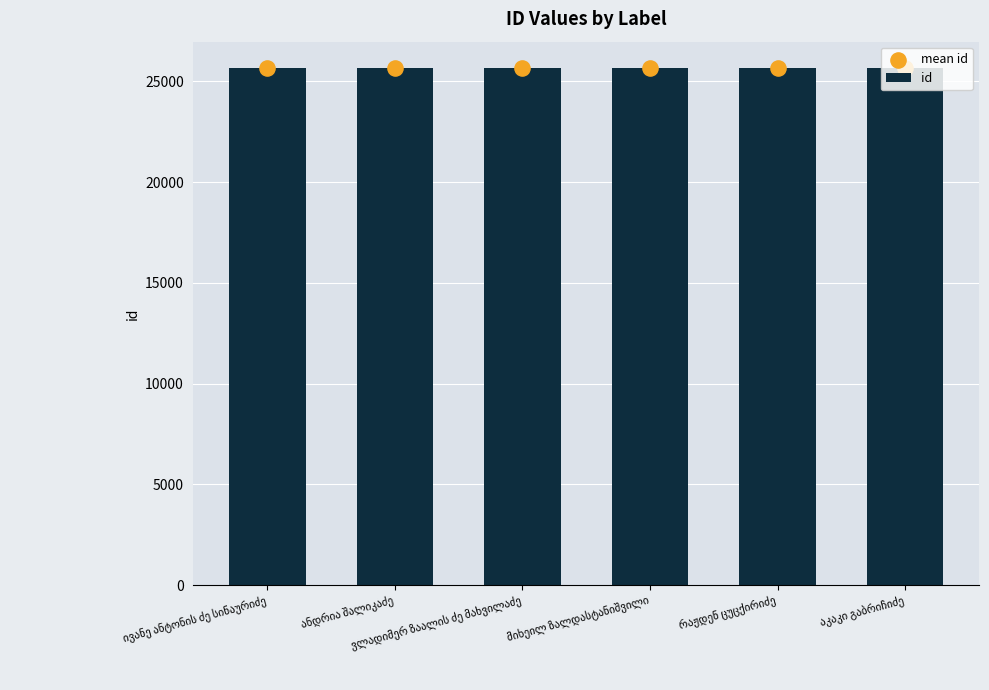

Which series reaches the minimum Y coordinate?

id